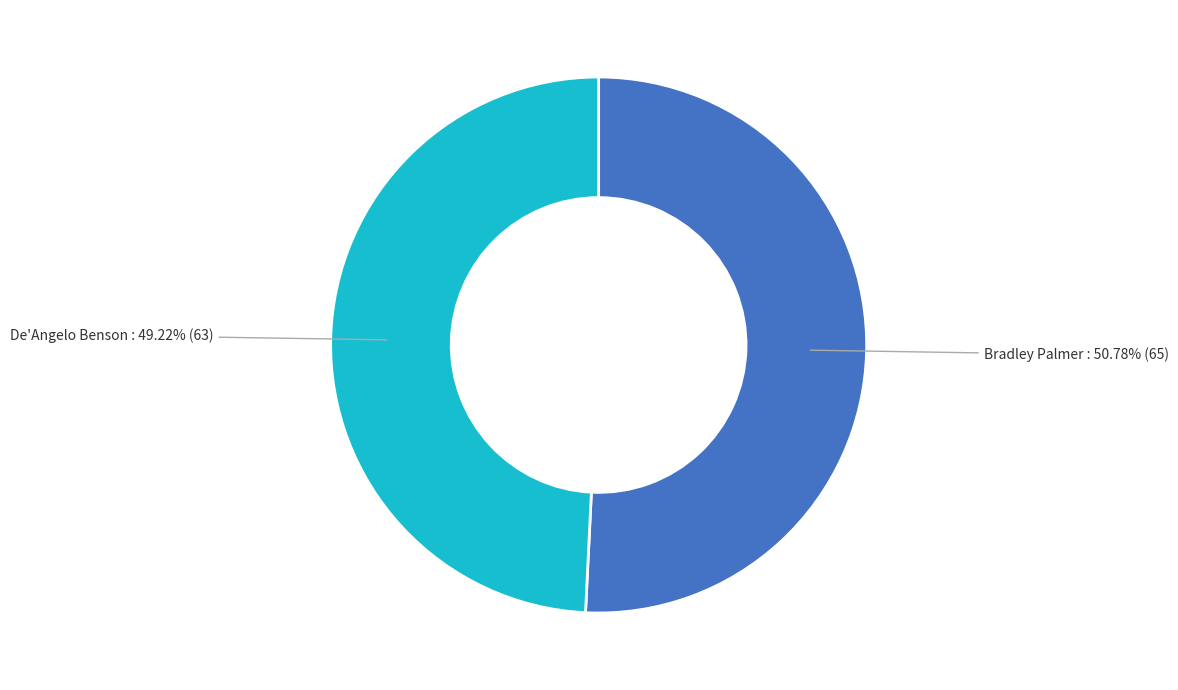

How many segments does this pie chart have?

2